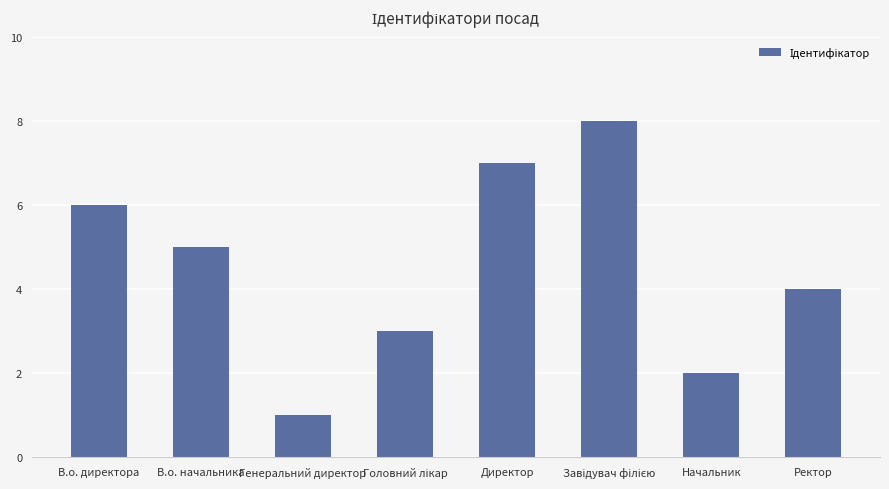

The value at Начальник is 1. True or false?

False